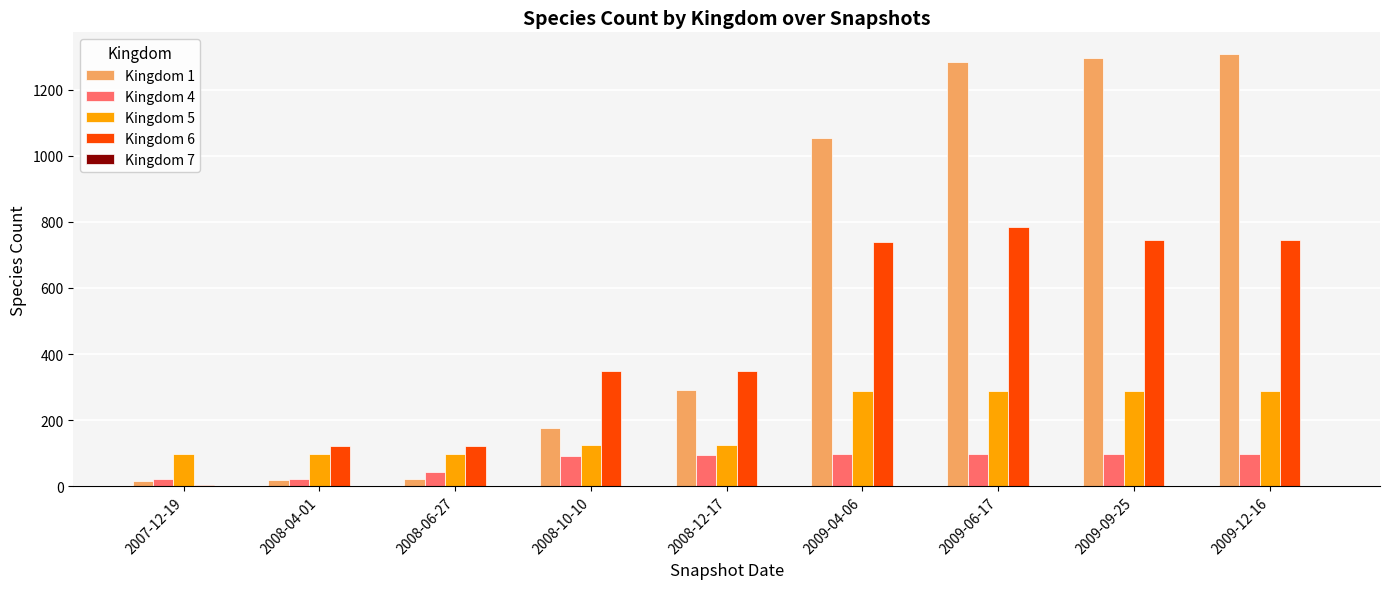

How many categories are shown in the chart?

9